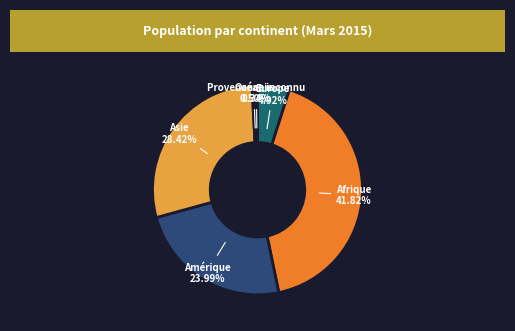

To the nearest percent, what is the average slice percentage?

17%